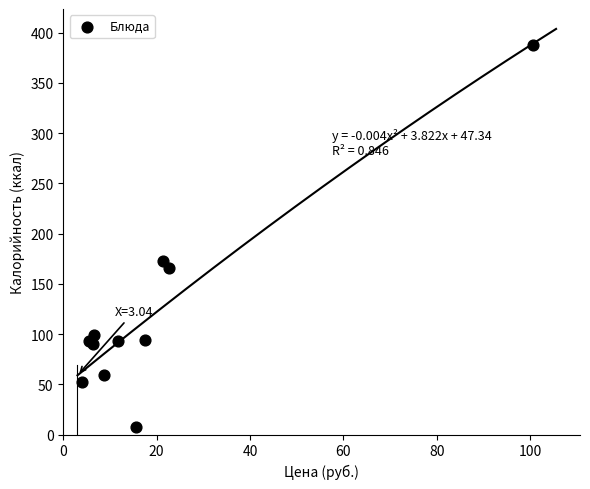

What Y value in the scatter plot is closest to 197?

173